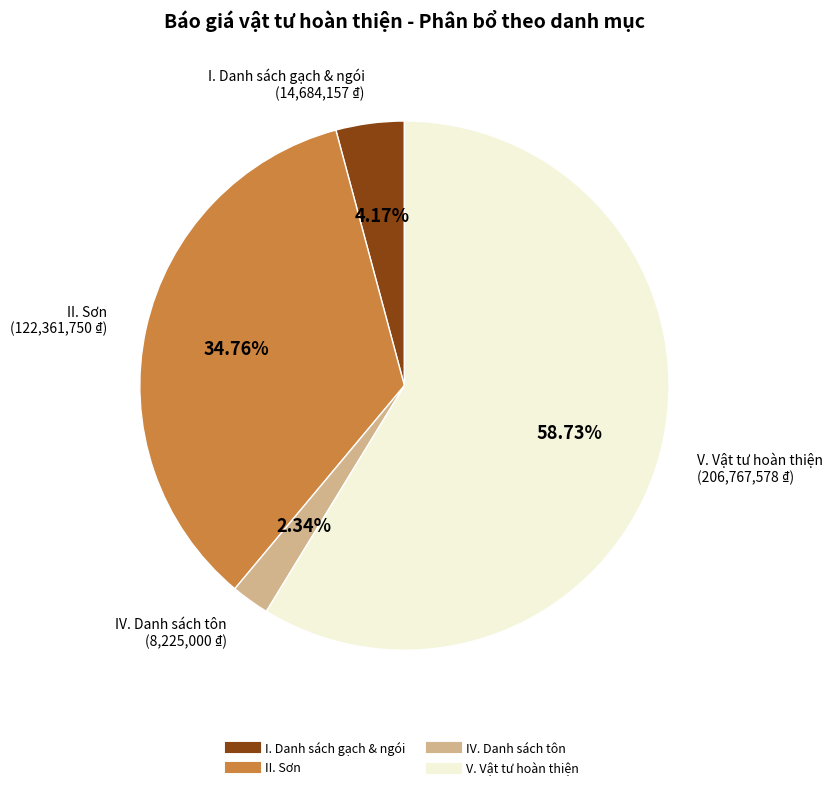

Is it true that V. Vật tư hoàn thiện is 47% of the pie?

False